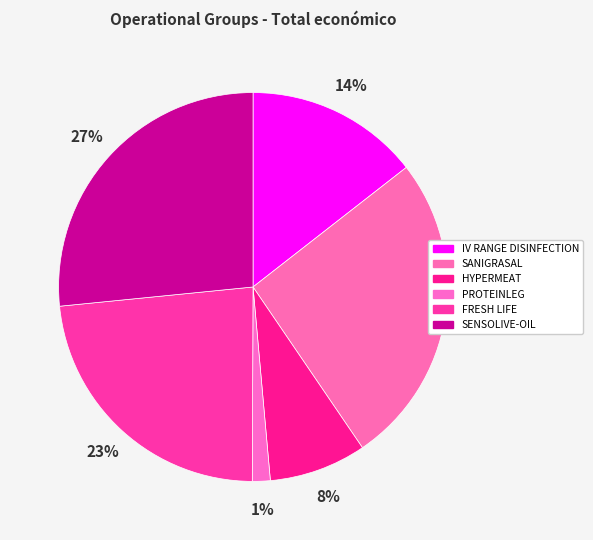

Rank the categories by value from lowest to highest.

PROTEINLEG, HYPERMEAT, IV RANGE DISINFECTION, FRESH LIFE, SANIGRASAL, SENSOLIVE-OIL